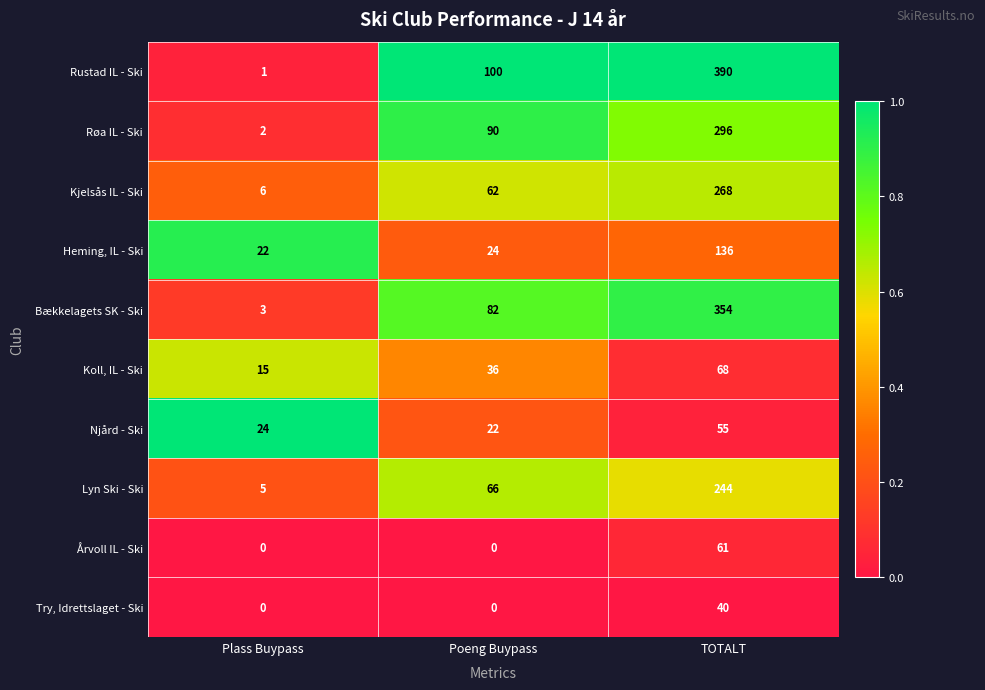

How many Røa IL - Ski values are between 2 and 296?

3